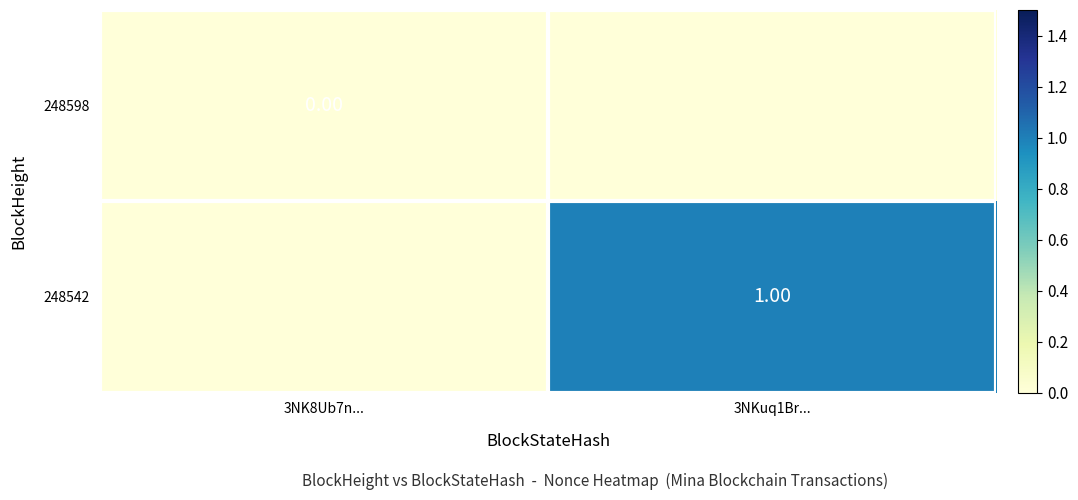

Is the value of 248598 at 3NK8Ub7n... greater than the value of 248542 at 3NKuq1Br...?

No